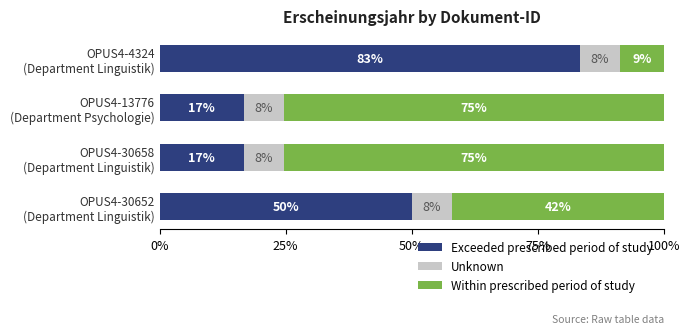

What are all the series names shown in the legend?

Exceeded prescribed period of study, Unknown, Within prescribed period of study